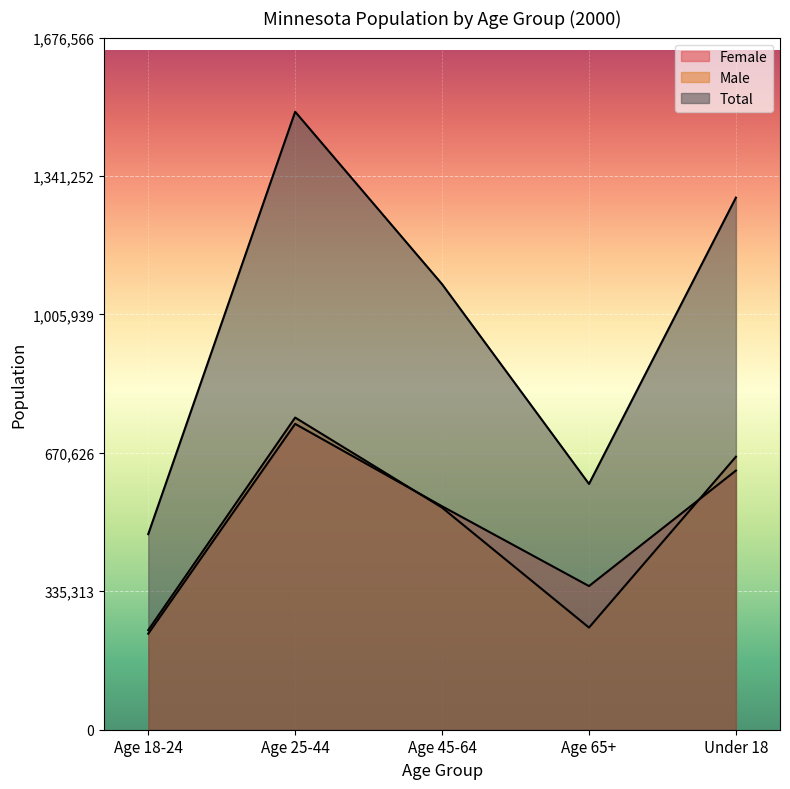

Where is the first local maximum for Female?

Age 25-44